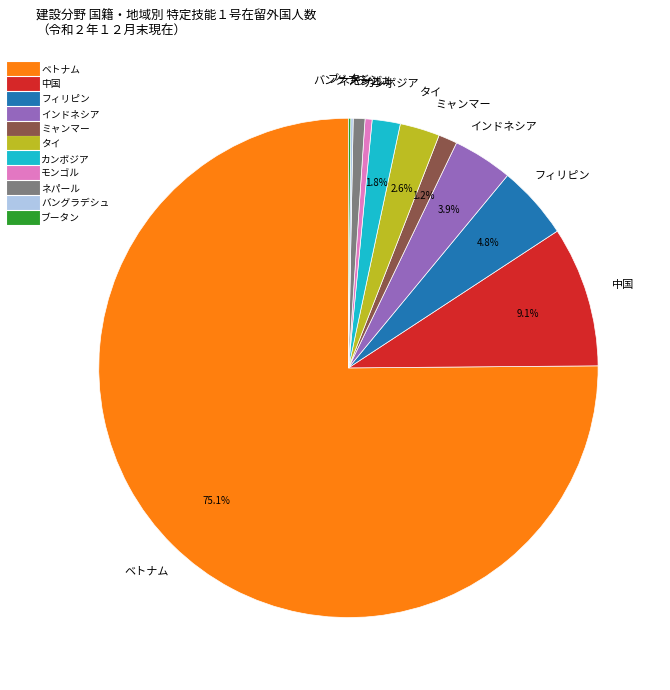

True or false: 中国 accounts for 21% of the total.

False